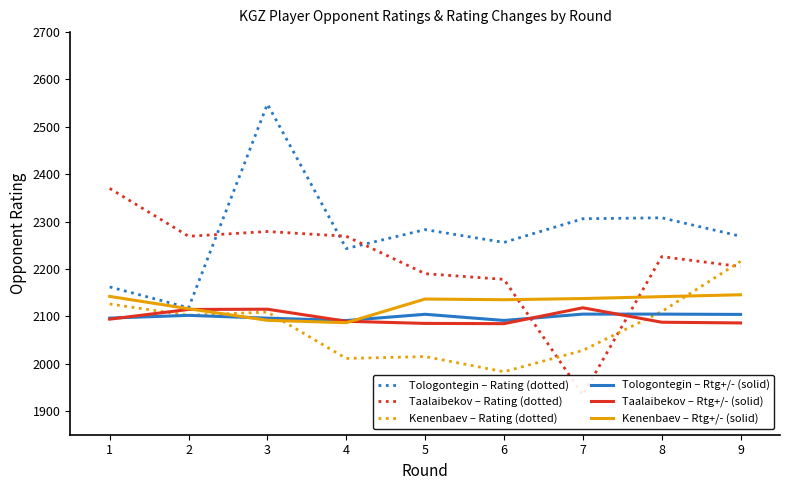

Rank the categories by Taalaibekov – Rating (dotted) value from highest to lowest.

1, 3, 2, 4, 8, 9, 5, 6, 7